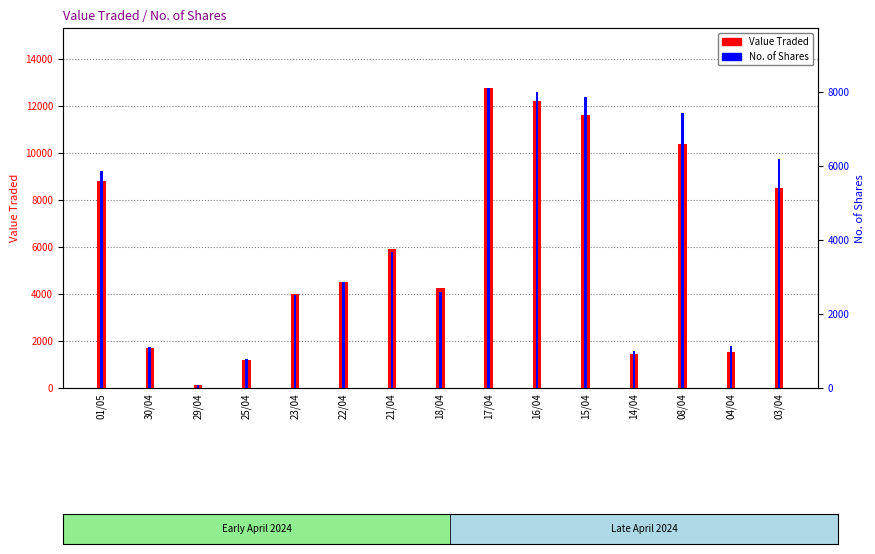

What is the average value of the Value Traded series?

5926